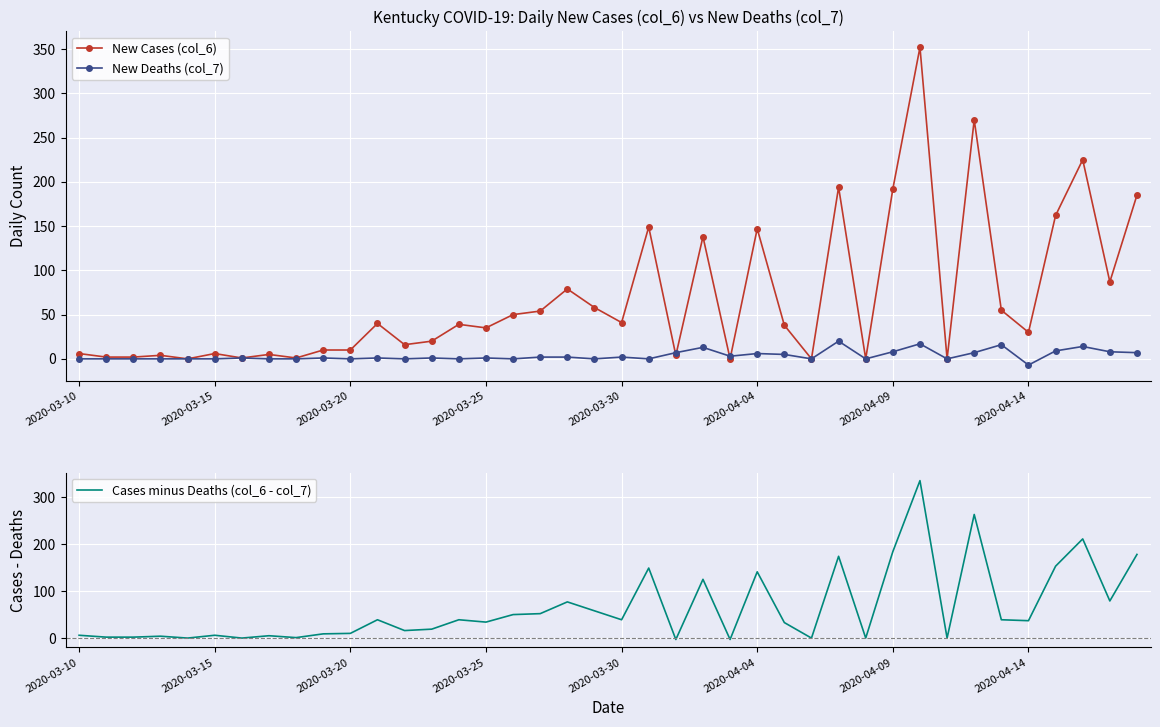

How many interior local peaks does the New Cases (col_6) series have?

13